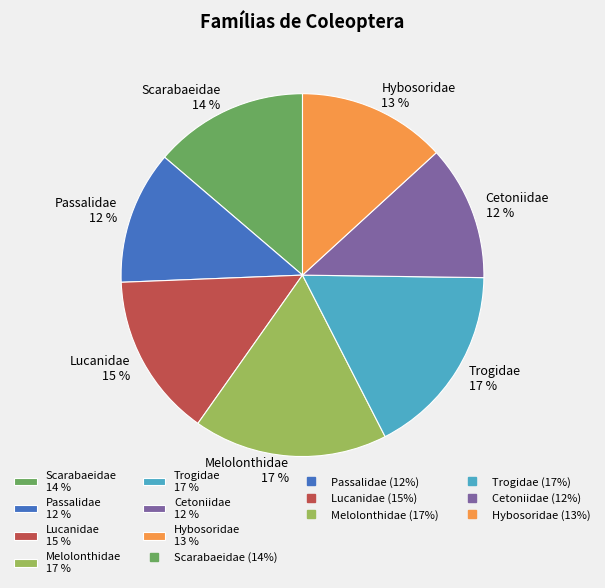

How many slices are in this pie chart?

7